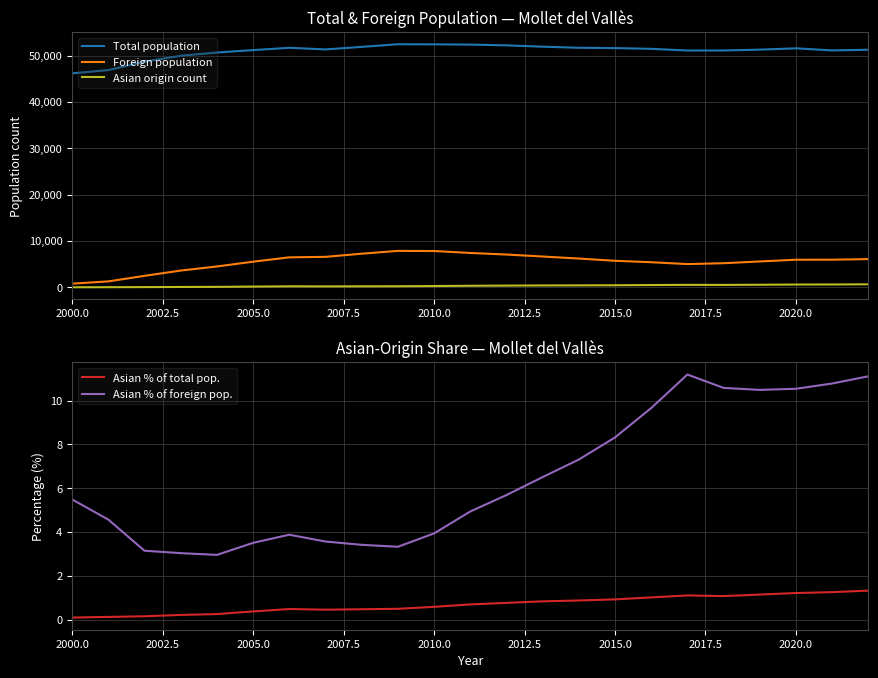

What is the minimum value for Total population?

46204